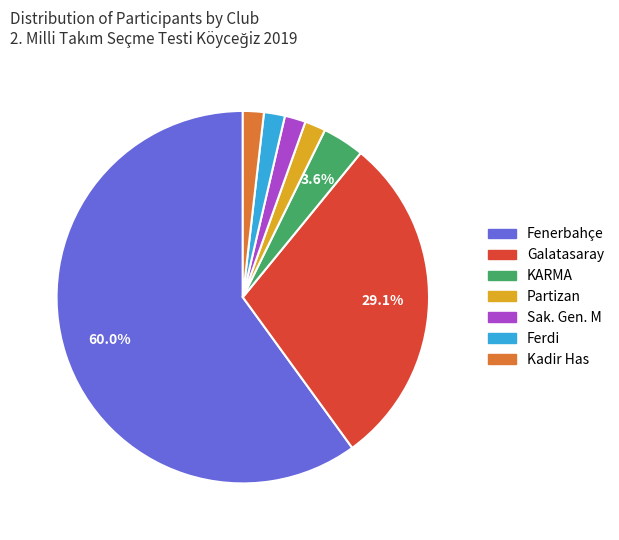

Is there a majority slice in this chart?

Yes